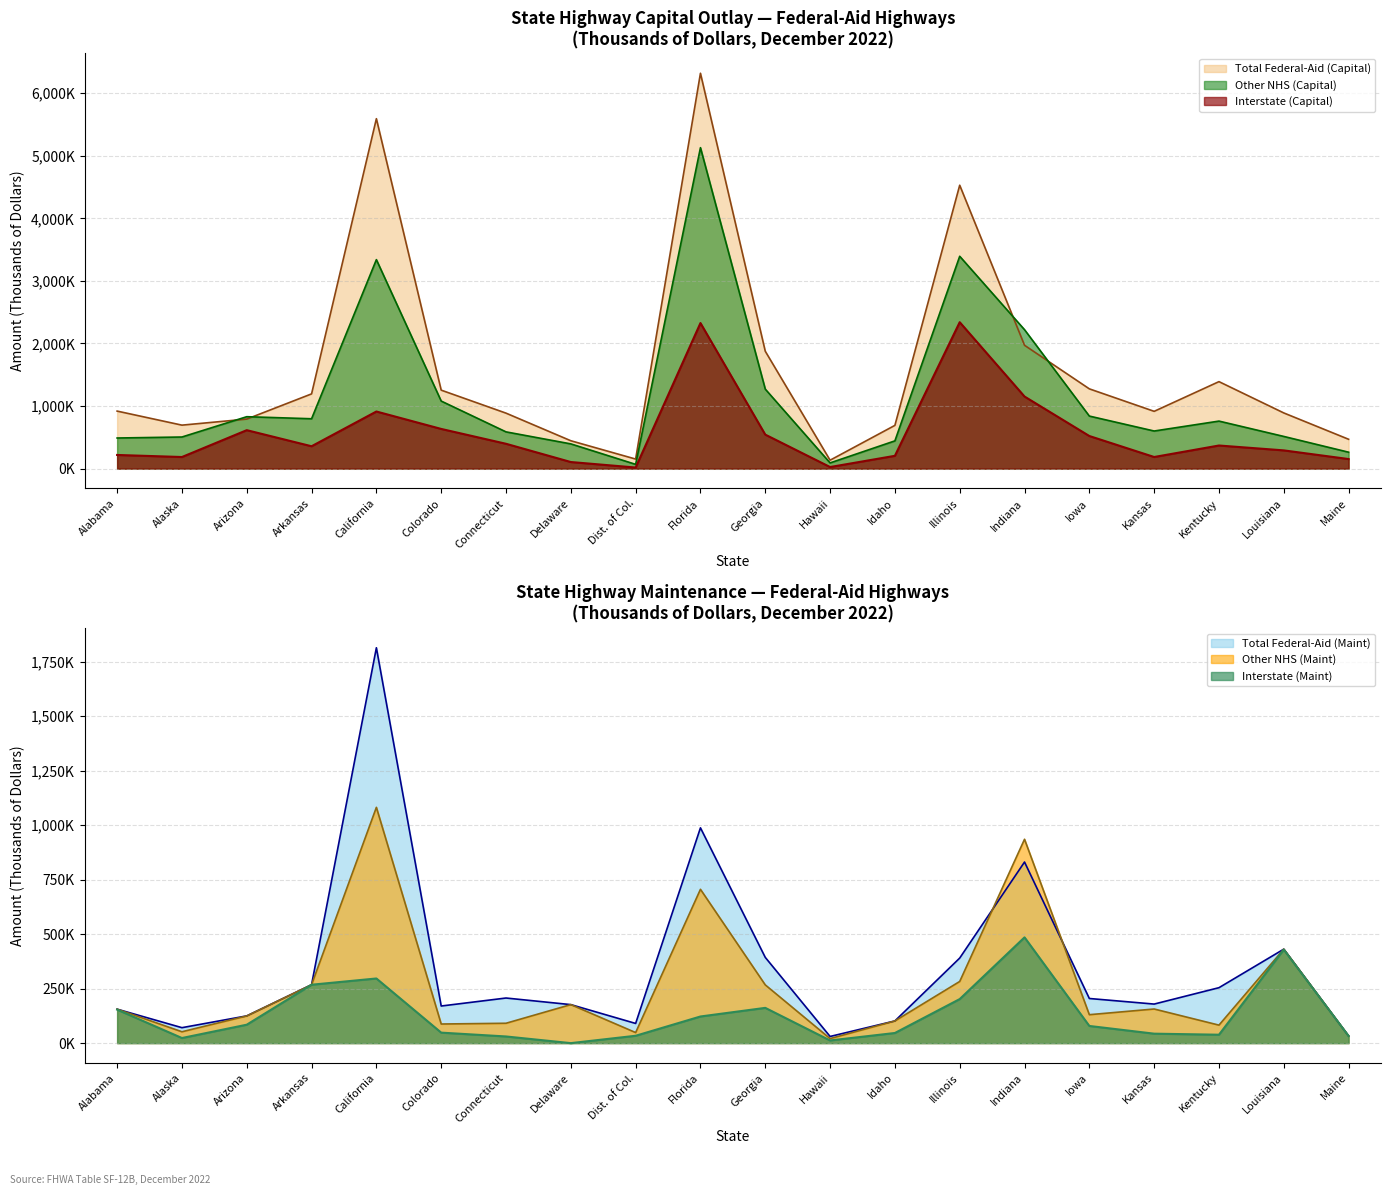

At how many categories does at least one series exceed 3270515?

3